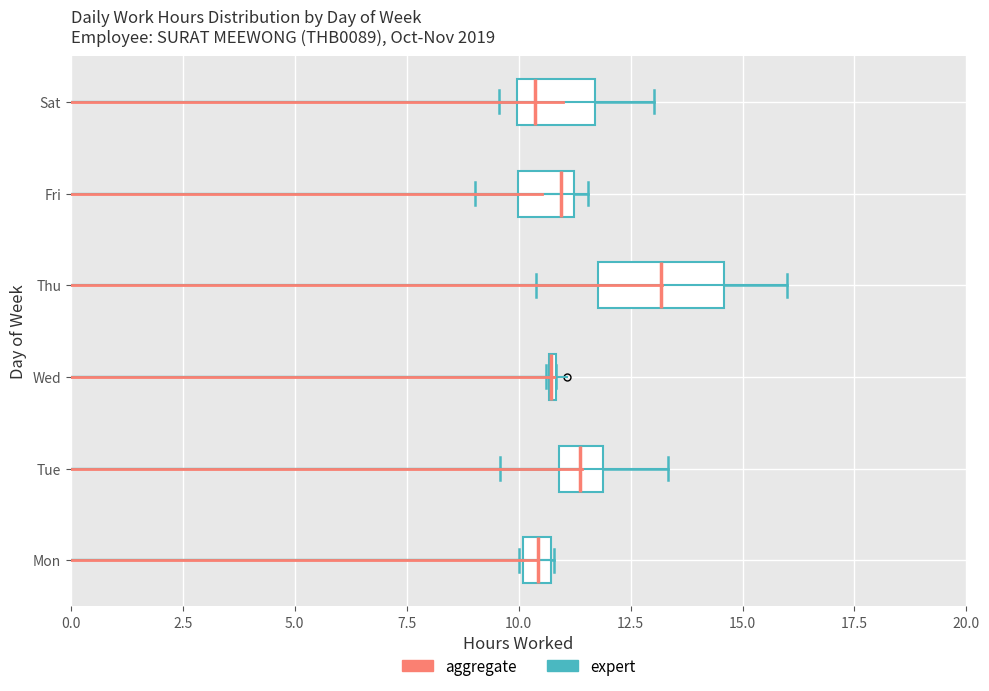

Which box is the widest, from its left edge to its right edge?

Thu